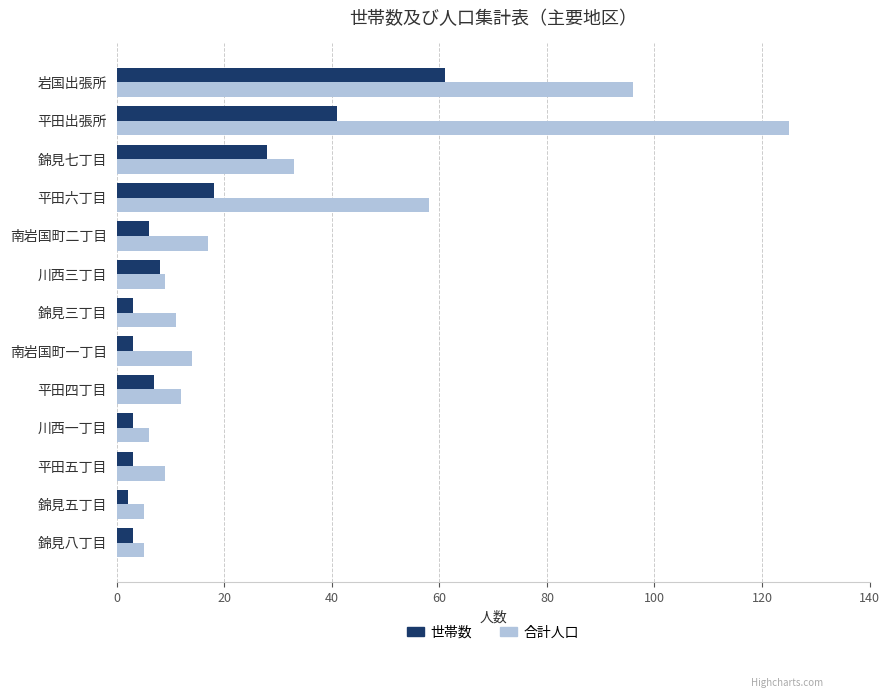

Which series has the largest range (max minus min)?

合計人口